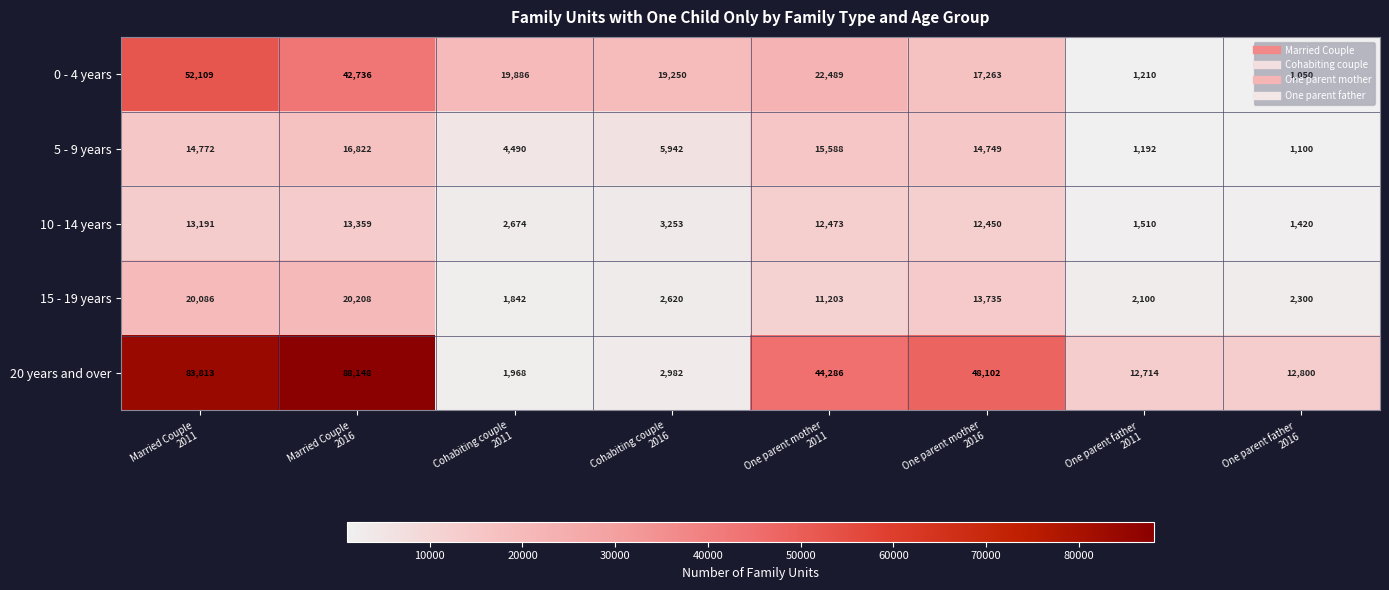

How many values in the 15 - 19 years series are below 11203?

4